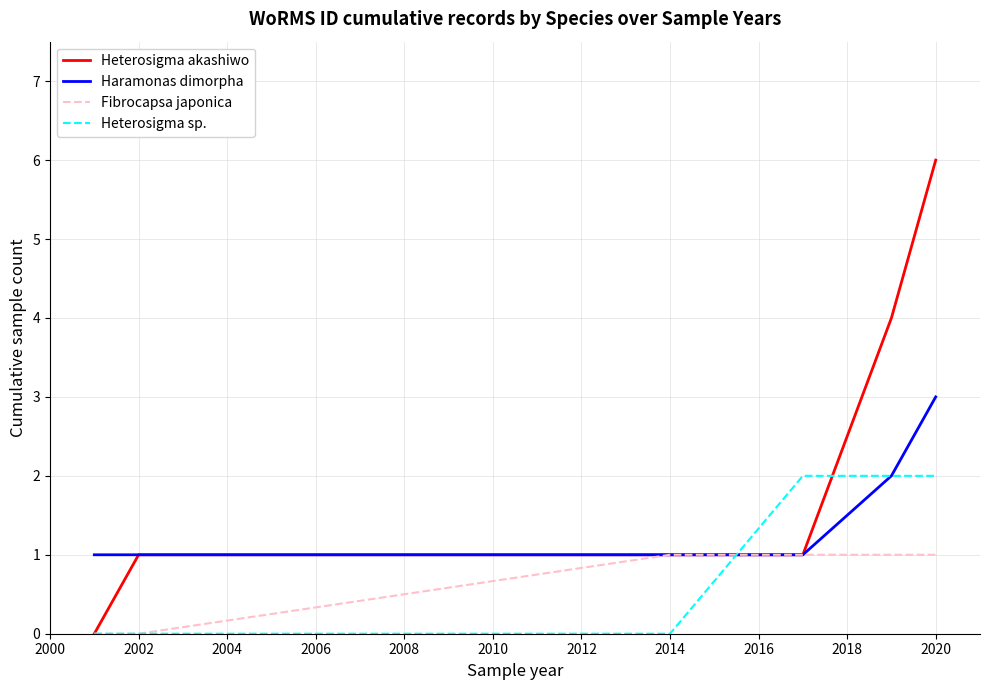

Rank the series by their average value, from lowest to highest.

Fibrocapsa japonica, Heterosigma sp., Haramonas dimorpha, Heterosigma akashiwo